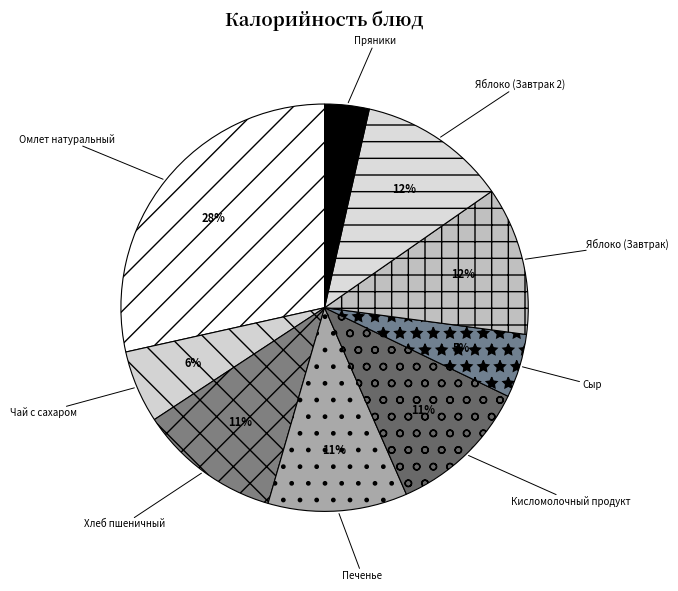

What is the ratio of the value at Яблоко (Завтрак 2) to the value at Омлет натуральный?

0.4